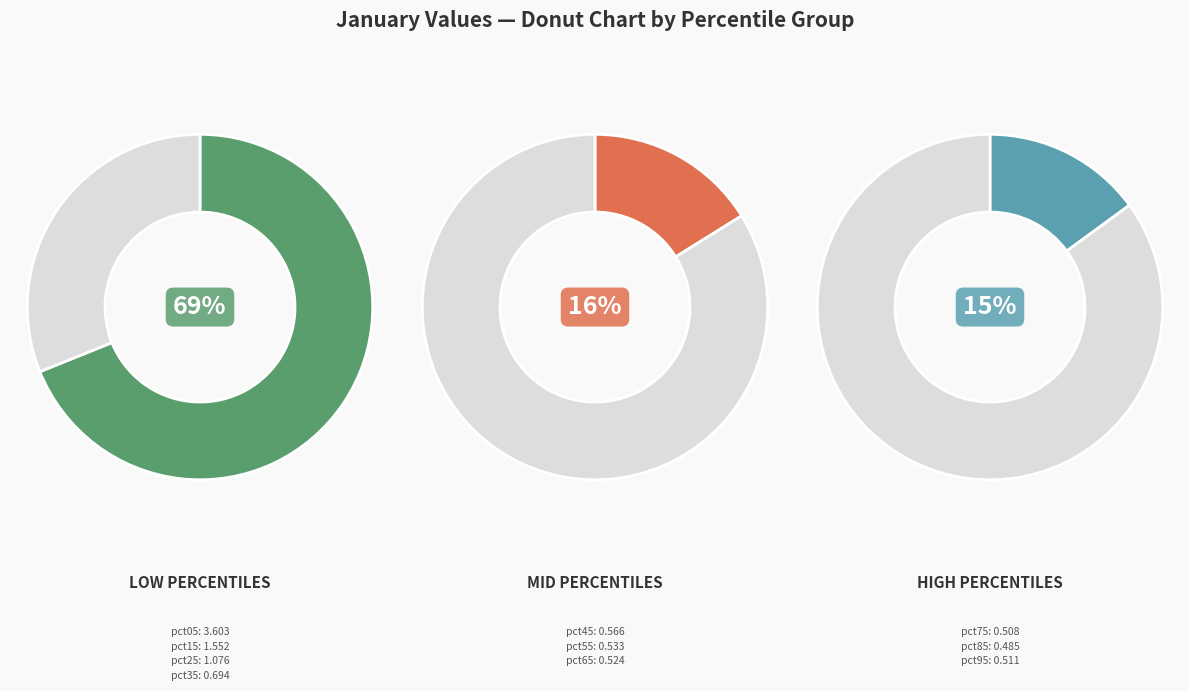

What percentage is the pct25 slice, to the nearest percent?

11%